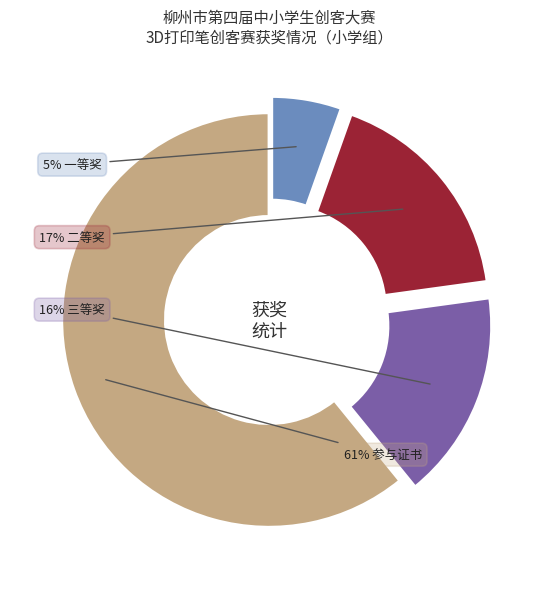

To the nearest percent, what is the average slice percentage?

25%